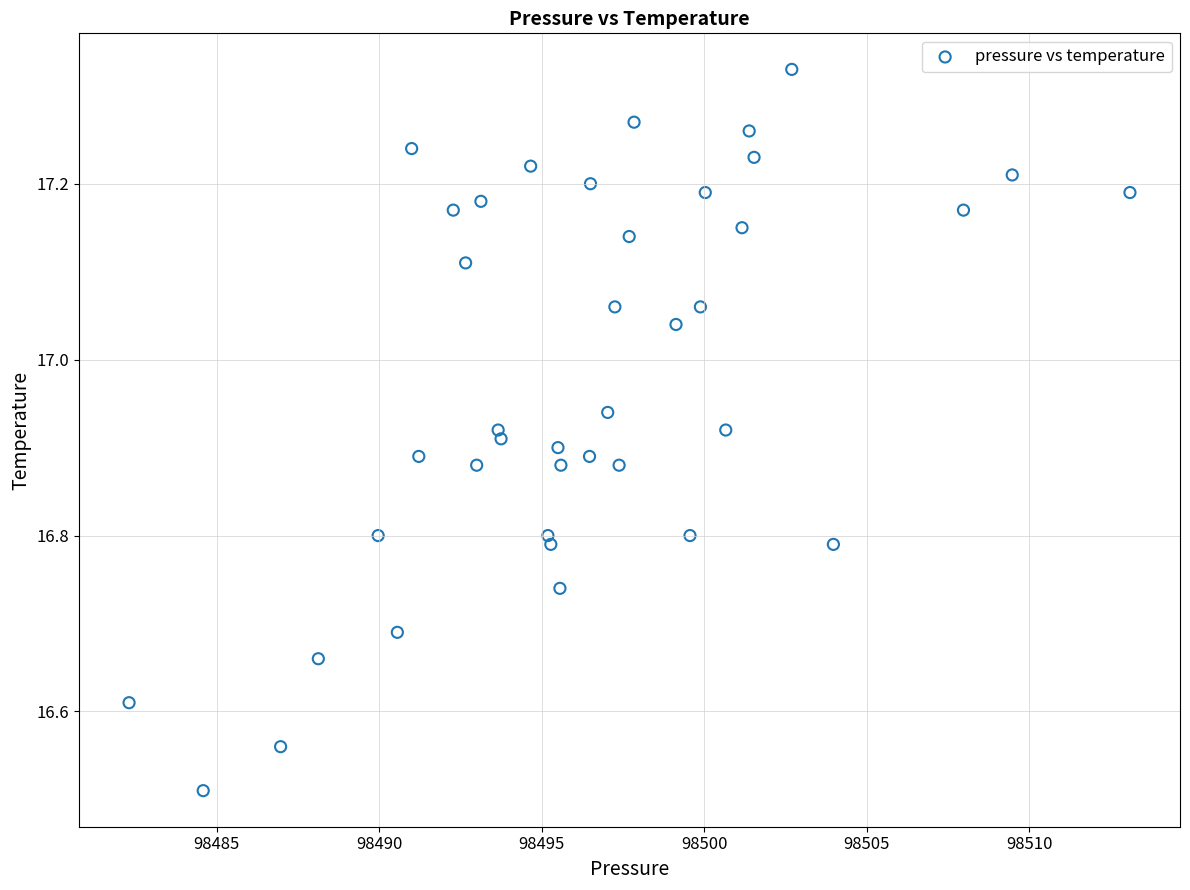

What is the range of X values (max minus min)?

30.8